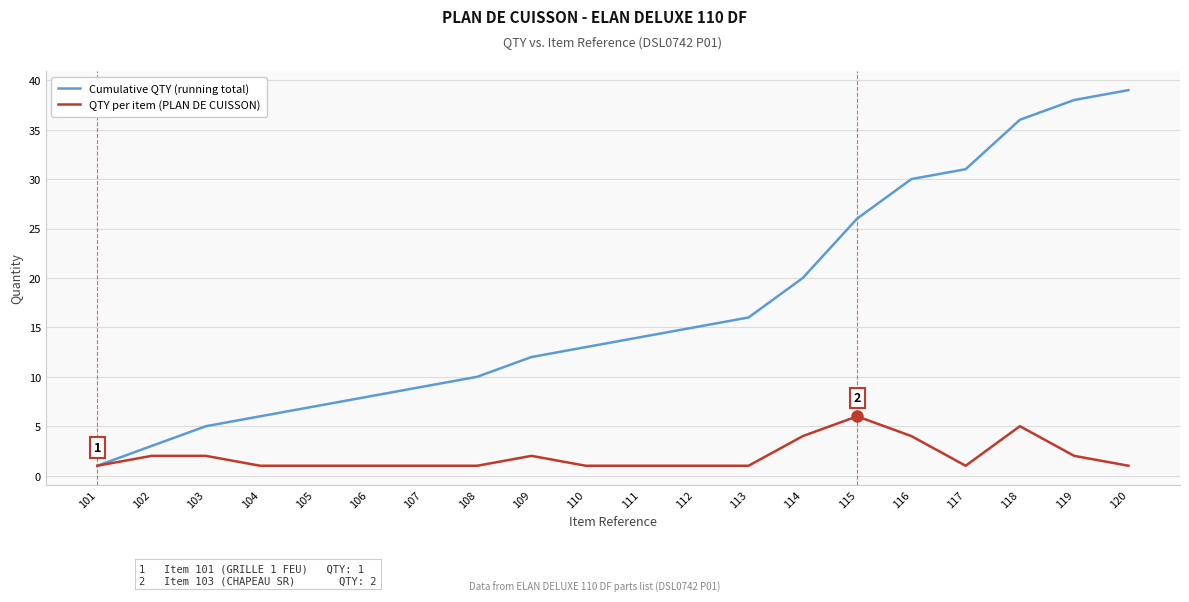

Which series has the largest range (max minus min)?

Cumulative QTY (running total)